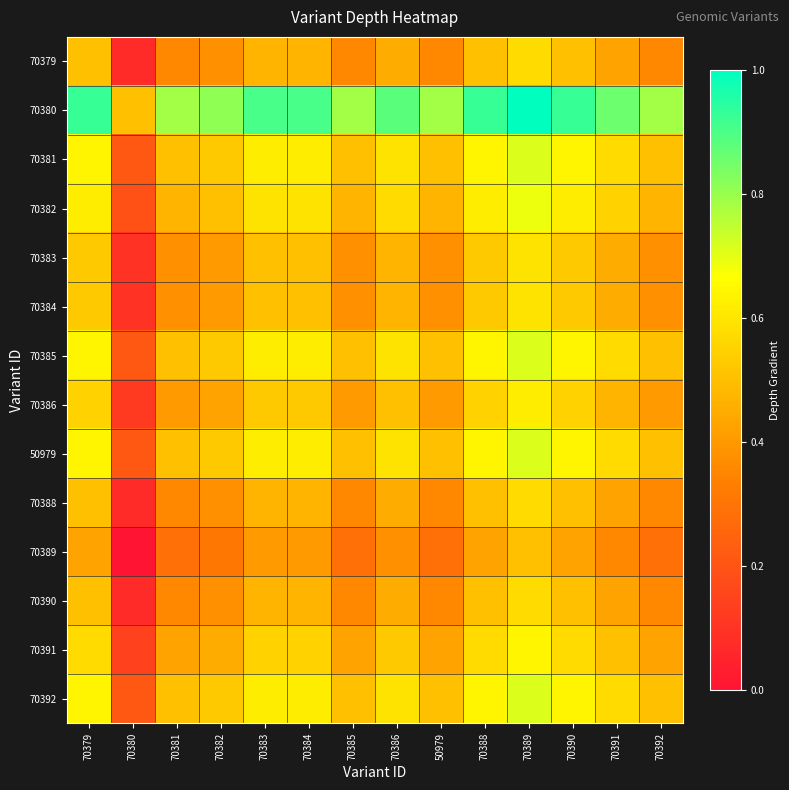

Reading left to right, what are all the values shown in this chart?

70379: 70379=0.5	70380=0.1	70381=0.4	70382=0.4	70383=0.5	70384=0.5	70385=0.4	70386=0.5	50979=0.4	70388=0.5	70389=0.6	70390=0.5	70391=0.4	70392=0.4
70380: 70379=0.9	70380=0.5	70381=0.8	70382=0.8	70383=0.9	70384=0.9	70385=0.8	70386=0.9	50979=0.8	70388=0.9	70389=1.0	70390=0.9	70391=0.9	70392=0.8
70381: 70379=0.6	70380=0.2	70381=0.5	70382=0.5	70383=0.6	70384=0.6	70385=0.5	70386=0.6	50979=0.5	70388=0.6	70389=0.7	70390=0.6	70391=0.6	70392=0.5
70382: 70379=0.6	70380=0.2	70381=0.5	70382=0.5	70383=0.6	70384=0.6	70385=0.5	70386=0.6	50979=0.5	70388=0.6	70389=0.7	70390=0.6	70391=0.5	70392=0.5
70383: 70379=0.5	70380=0.1	70381=0.4	70382=0.4	70383=0.5	70384=0.5	70385=0.4	70386=0.5	50979=0.4	70388=0.5	70389=0.6	70390=0.5	70391=0.5	70392=0.4
70384: 70379=0.5	70380=0.1	70381=0.4	70382=0.4	70383=0.5	70384=0.5	70385=0.4	70386=0.5	50979=0.4	70388=0.5	70389=0.6	70390=0.5	70391=0.5	70392=0.4
70385: 70379=0.6	70380=0.2	70381=0.5	70382=0.5	70383=0.6	70384=0.6	70385=0.5	70386=0.6	50979=0.5	70388=0.6	70389=0.7	70390=0.6	70391=0.6	70392=0.5
70386: 70379=0.5	70380=0.1	70381=0.4	70382=0.4	70383=0.5	70384=0.5	70385=0.4	70386=0.5	50979=0.4	70388=0.5	70389=0.6	70390=0.5	70391=0.5	70392=0.4
50979: 70379=0.6	70380=0.2	70381=0.5	70382=0.5	70383=0.6	70384=0.6	70385=0.5	70386=0.6	50979=0.5	70388=0.6	70389=0.7	70390=0.6	70391=0.6	70392=0.5
70388: 70379=0.5	70380=0.1	70381=0.4	70382=0.4	70383=0.5	70384=0.5	70385=0.4	70386=0.5	50979=0.4	70388=0.5	70389=0.6	70390=0.5	70391=0.4	70392=0.4
70389: 70379=0.4	70380=0.0	70381=0.3	70382=0.3	70383=0.4	70384=0.4	70385=0.3	70386=0.4	50979=0.3	70388=0.4	70389=0.5	70390=0.4	70391=0.4	70392=0.3
70390: 70379=0.5	70380=0.1	70381=0.4	70382=0.4	70383=0.5	70384=0.5	70385=0.4	70386=0.5	50979=0.4	70388=0.5	70389=0.6	70390=0.5	70391=0.4	70392=0.4
70391: 70379=0.6	70380=0.1	70381=0.4	70382=0.5	70383=0.5	70384=0.5	70385=0.4	70386=0.5	50979=0.4	70388=0.6	70389=0.6	70390=0.6	70391=0.5	70392=0.4
70392: 70379=0.6	70380=0.2	70381=0.5	70382=0.5	70383=0.6	70384=0.6	70385=0.5	70386=0.6	50979=0.5	70388=0.6	70389=0.7	70390=0.6	70391=0.6	70392=0.5